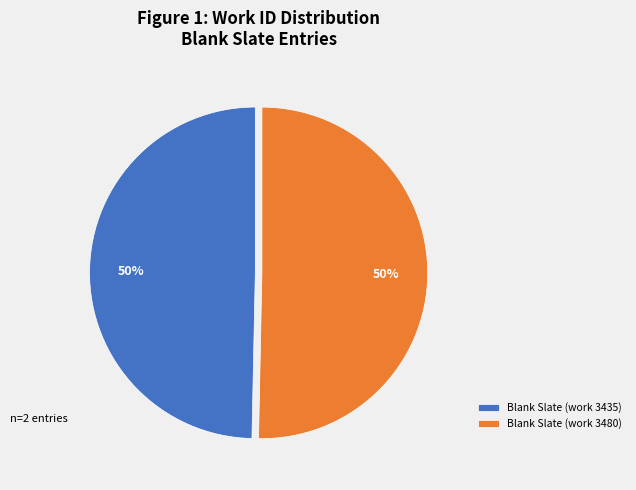

To the nearest percent, what is the average slice percentage?

50%